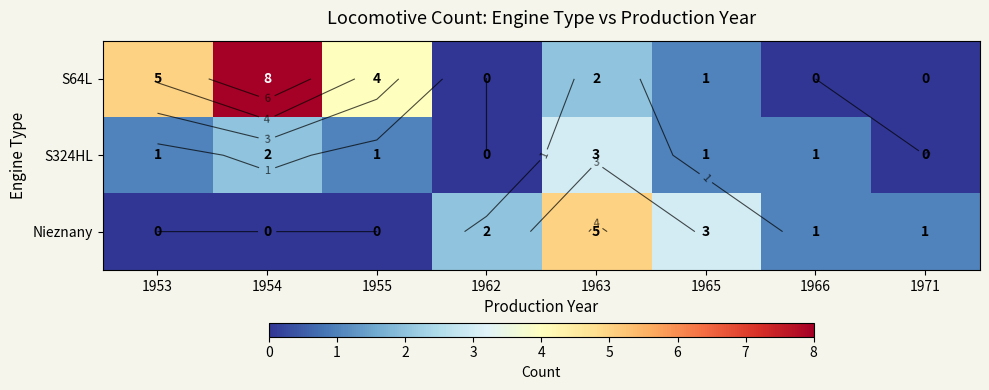

What is the sum of all Nieznany values?

12